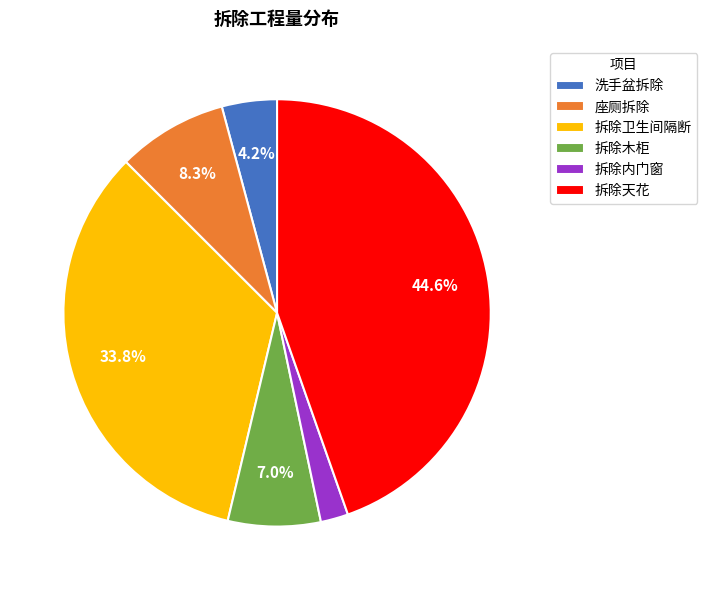

Approximately how many times larger is the value at 拆除天花 compared to 拆除卫生间隔断?

1.3